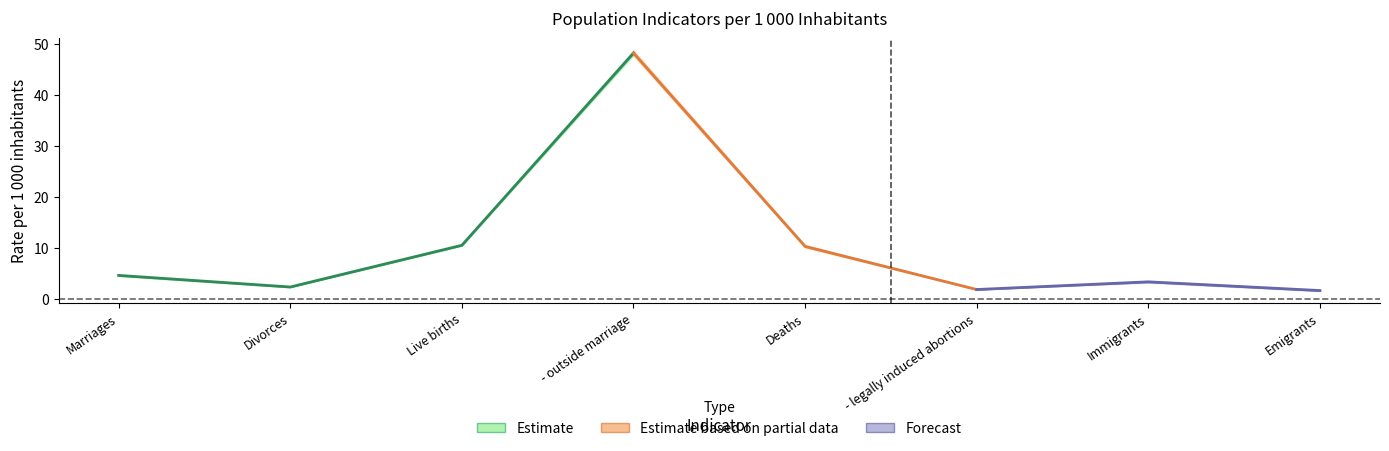

List the labels in order of 2015 value, smallest first.

Emigrants, - legally induced abortions, Divorces, Immigrants, Marriages, Live births, Deaths, - outside marriage